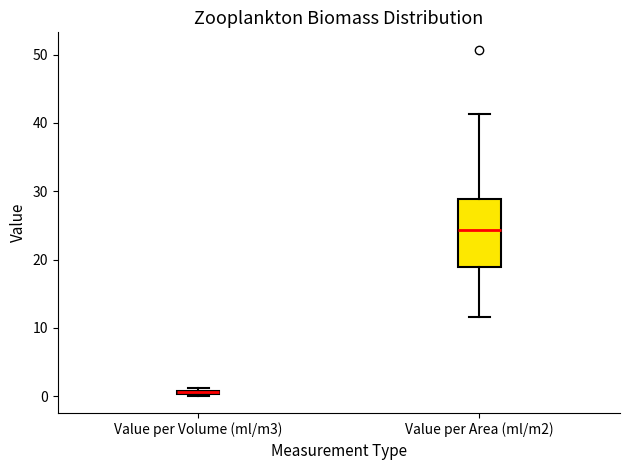

Where is the upper edge of the box for Value per Volume (ml/m3) on the y-axis? The values are not printed on the chart, so give them approximately, as read against the axis.

1